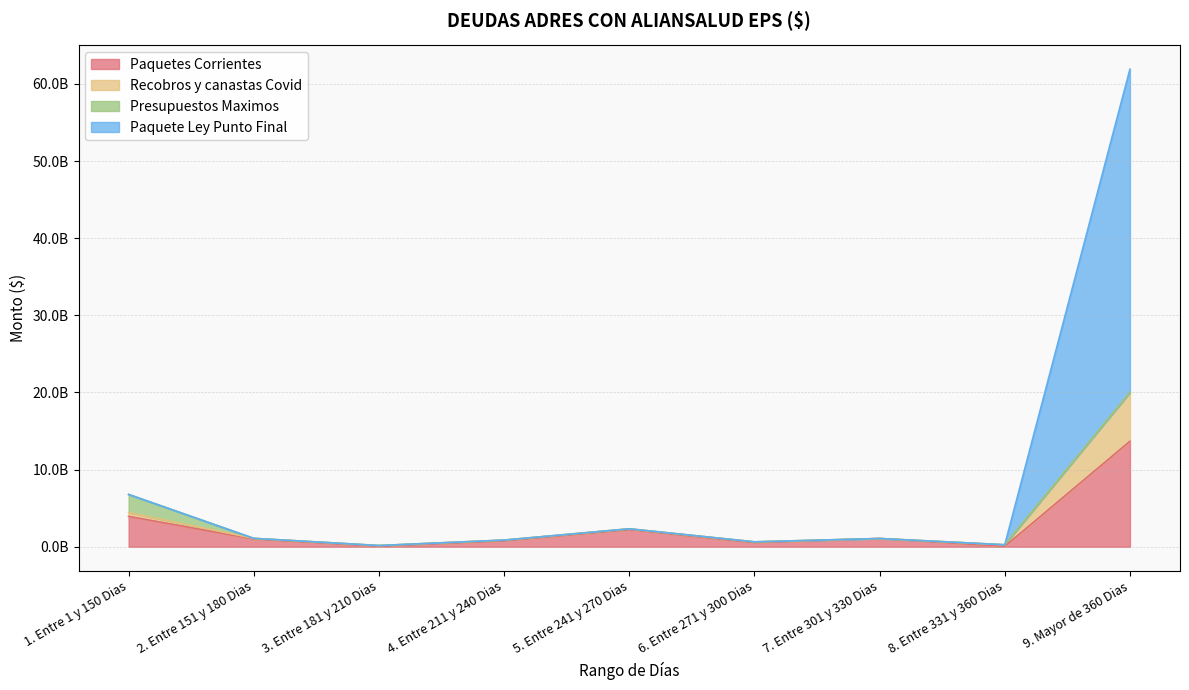

True or false: Recobros y canastas Covid and Paquetes Corrientes cross at least once.

False